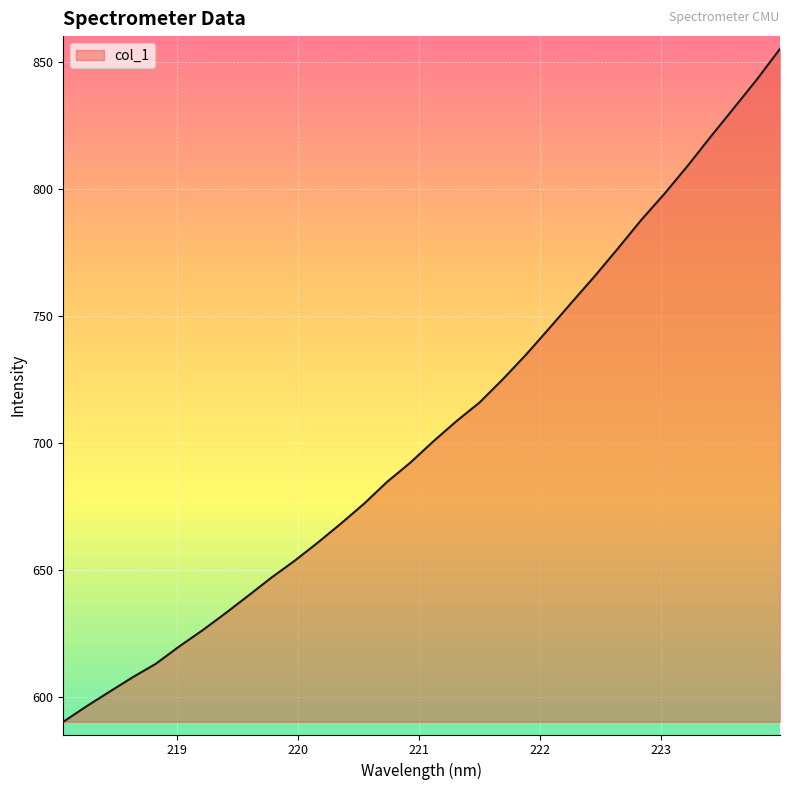

What is the difference between the maximum and minimum values?

265.0